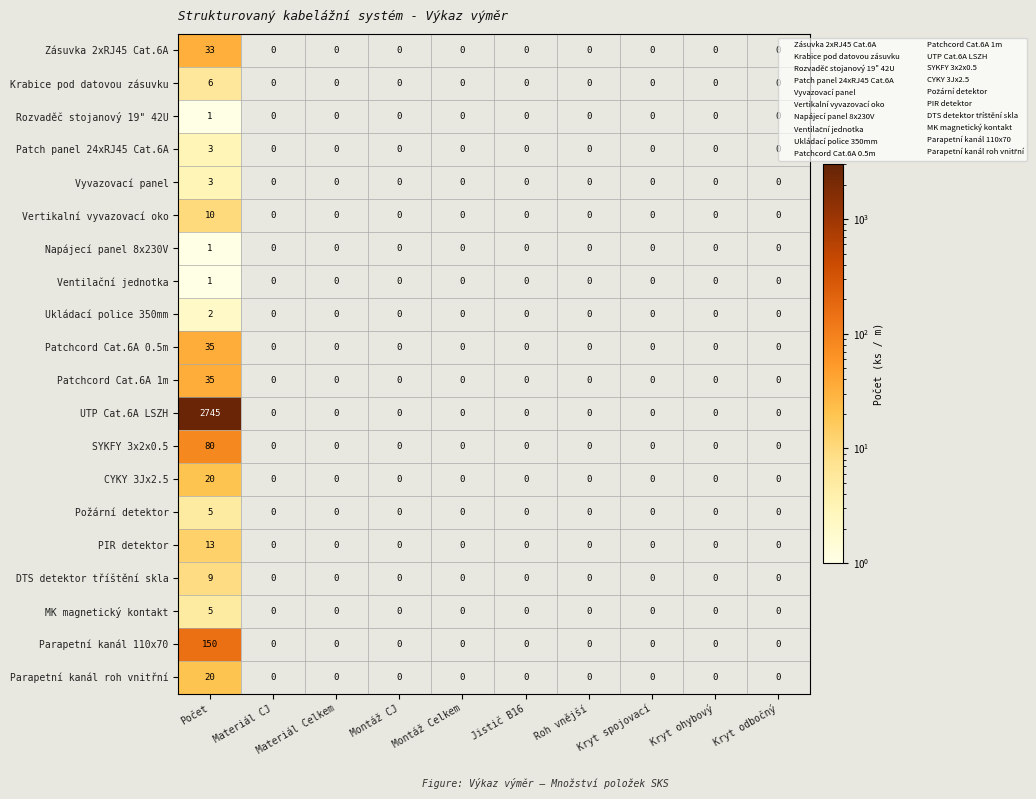

Which series has the widest spread of values?

UTP Cat.6A LSZH